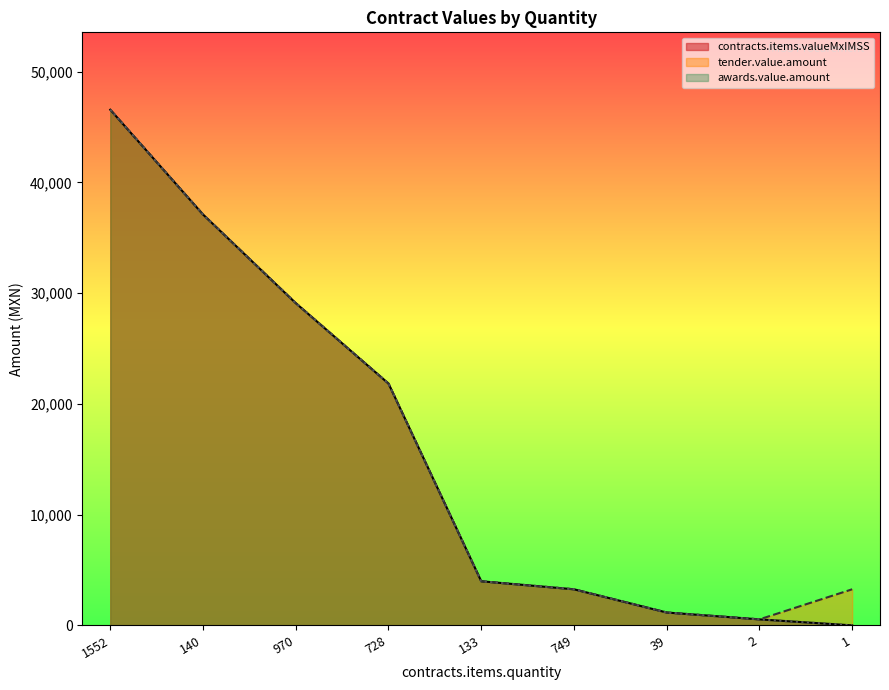

What are all the series names shown in the legend?

contracts.items.valueMxIMSS, tender.value.amount, awards.value.amount